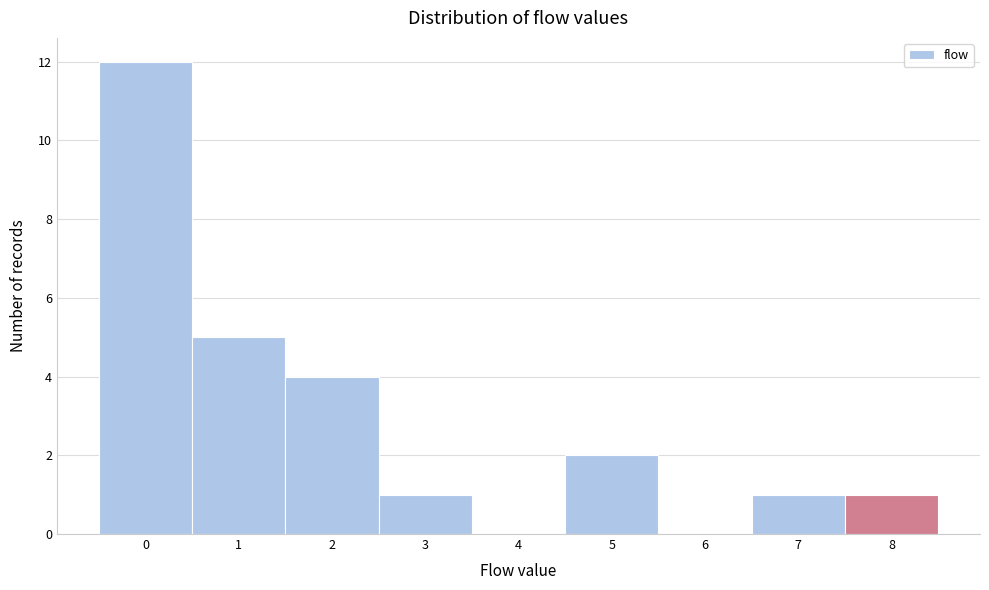

Which range on the x-axis has the tallest bar?

-0.5 to 0.5